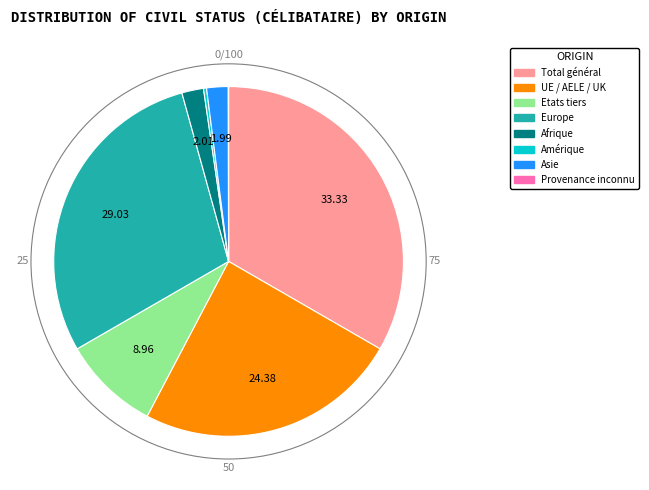

Combined, do Etats tiers and Europe account for over 50%?

No